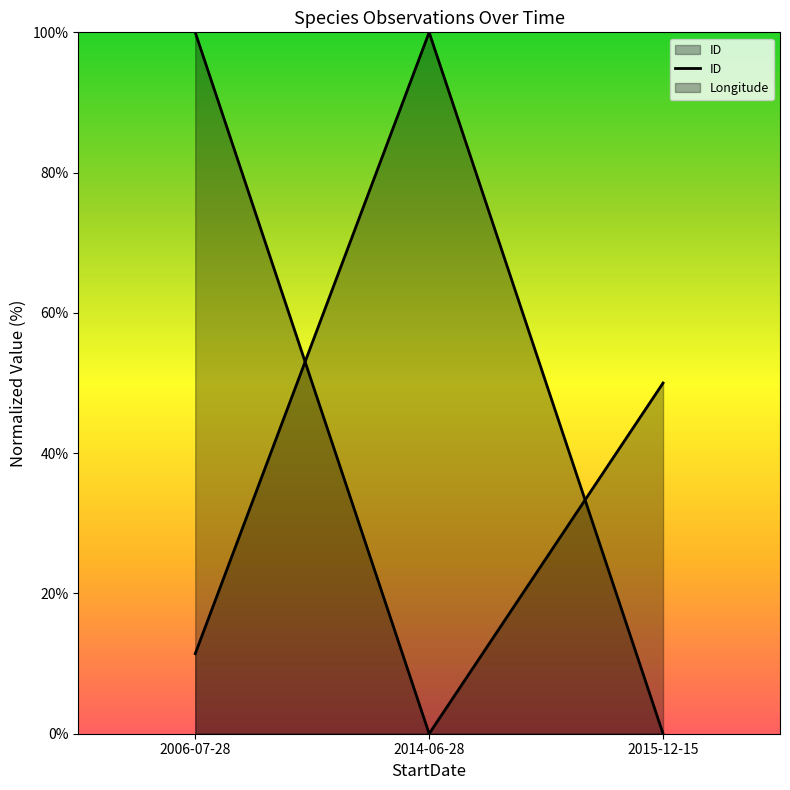

List the labels in order of value, largest first.

2006-07-28, 2015-12-15, 2014-06-28